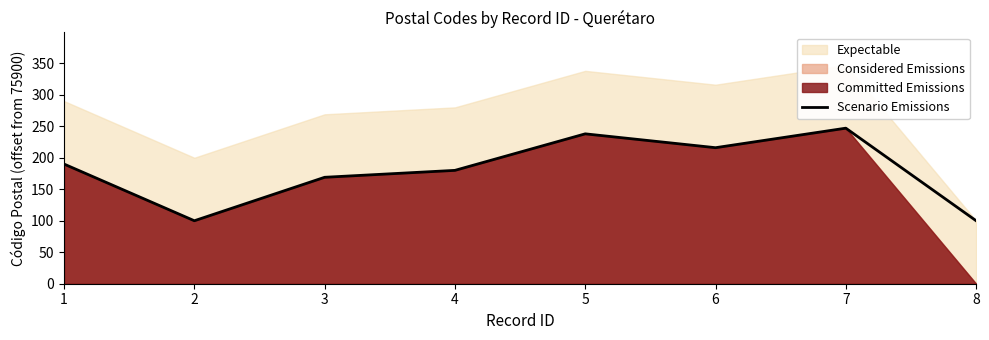

What is the difference between the values at 7 and 5?

9